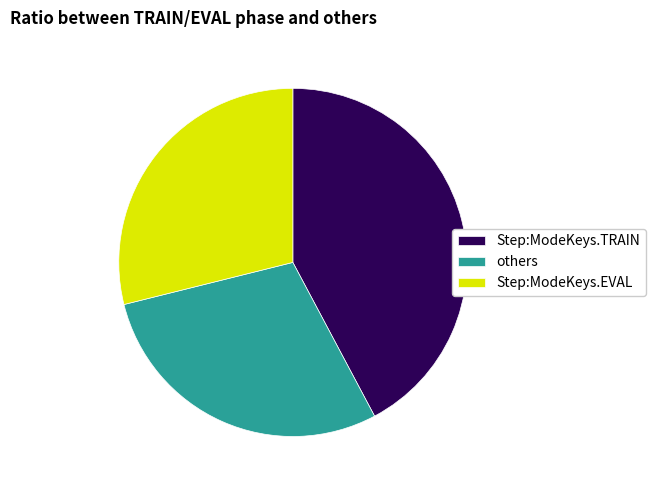

The Step:ModeKeys.EVAL slice represents 29% of the pie. True or false?

True